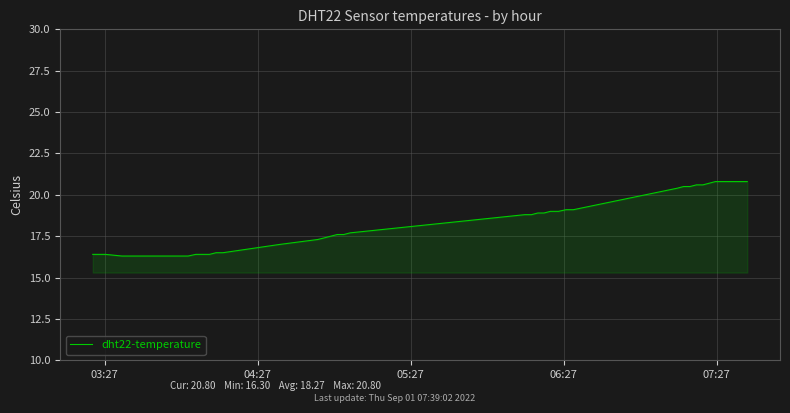

What is the greatest value displayed?

20.8